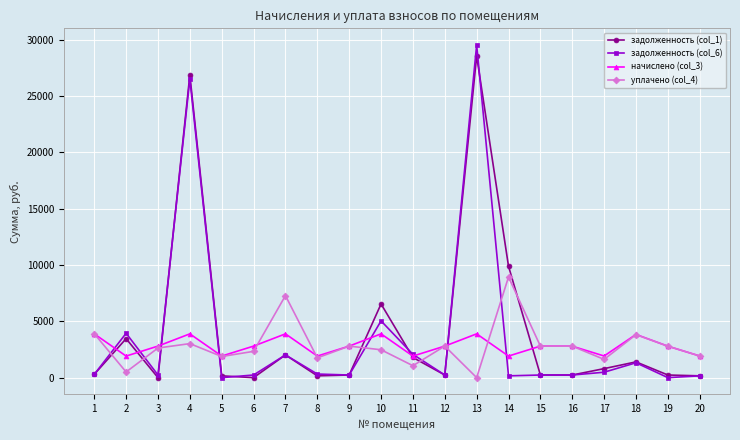

Where is the first local maximum for начислено (col_3)?

4